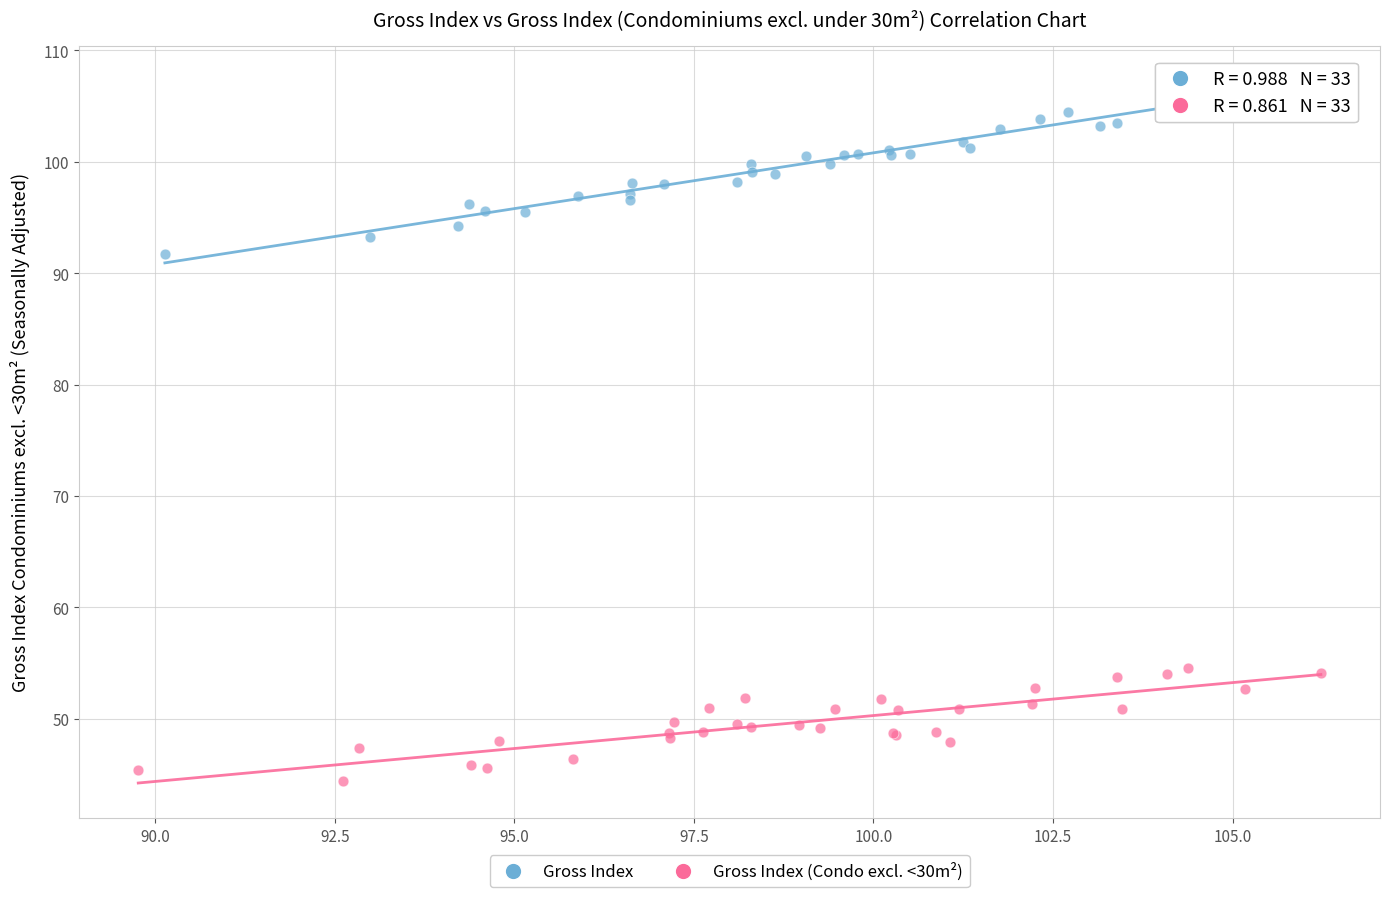

What are all the series names shown in the legend?

Gross Index, Gross Index (Condo excl. <30m²)